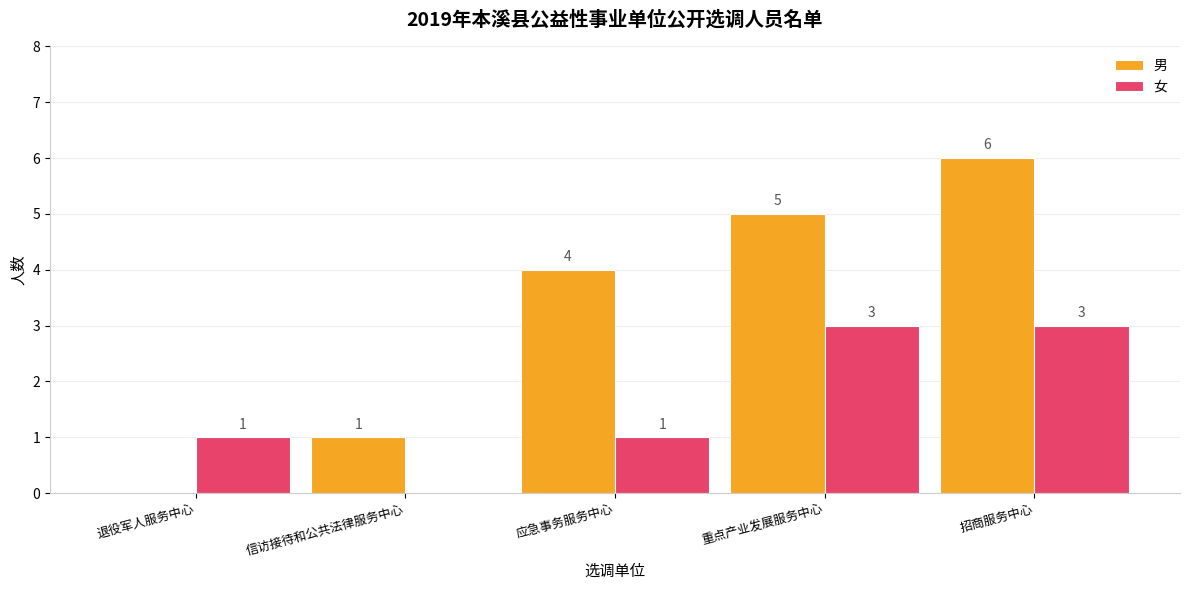

What is the sum of all 女 values?

8